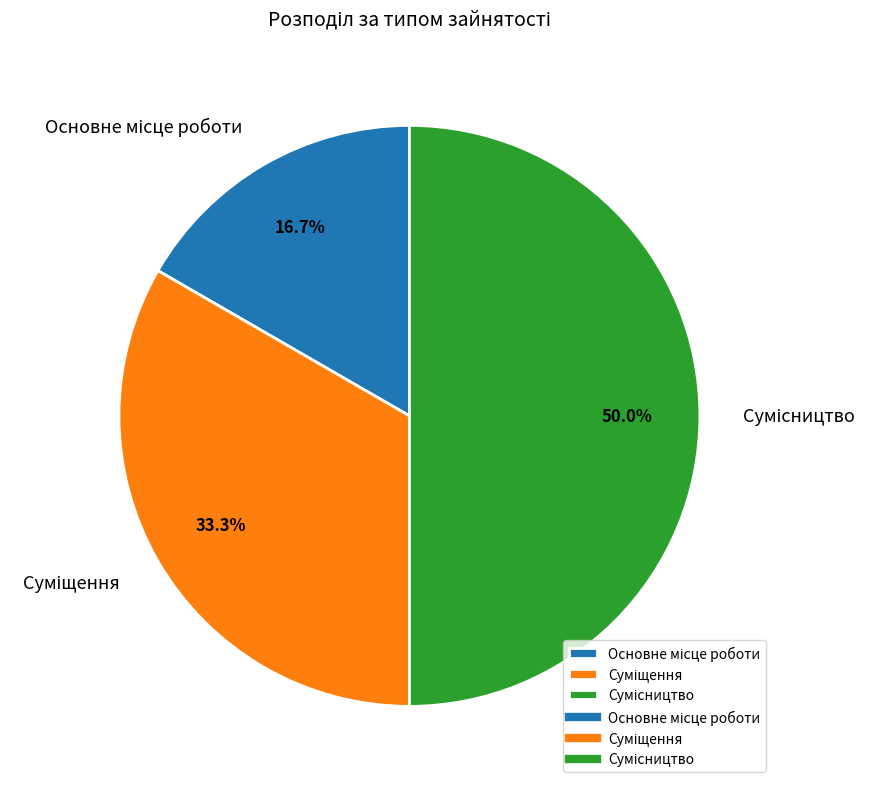

Which category has the biggest portion of the pie?

Сумісництво